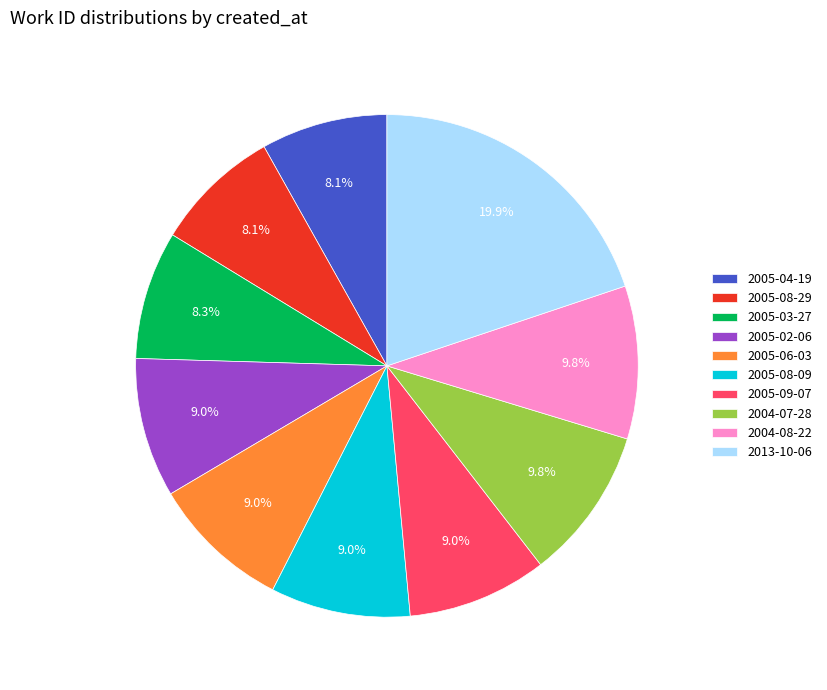

Do 2005-09-07 and 2005-06-03 together represent more than half of the pie?

No